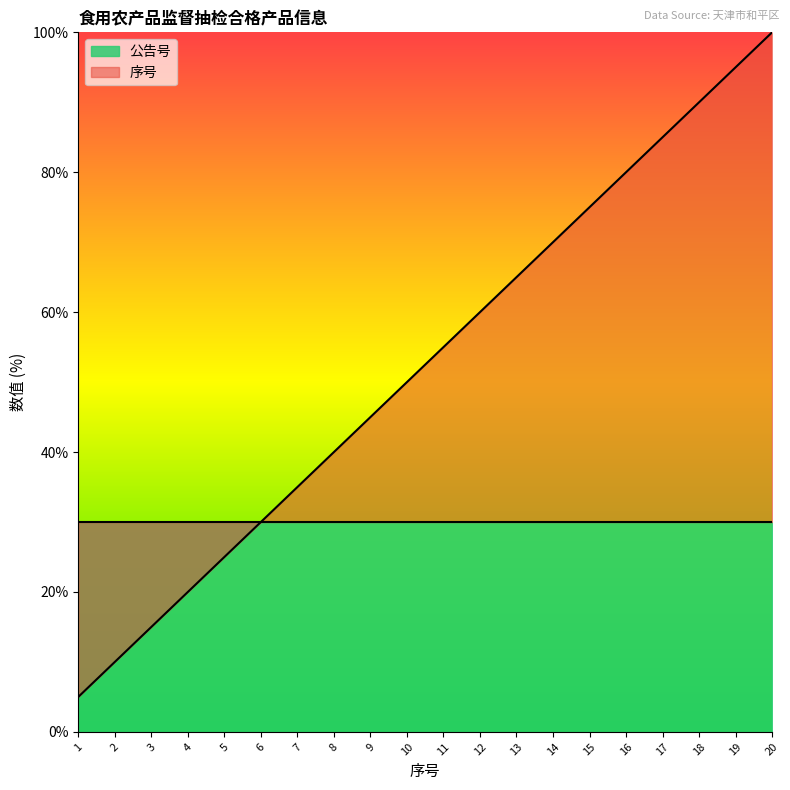

What is the change in value from 4 to 20?

+80.0